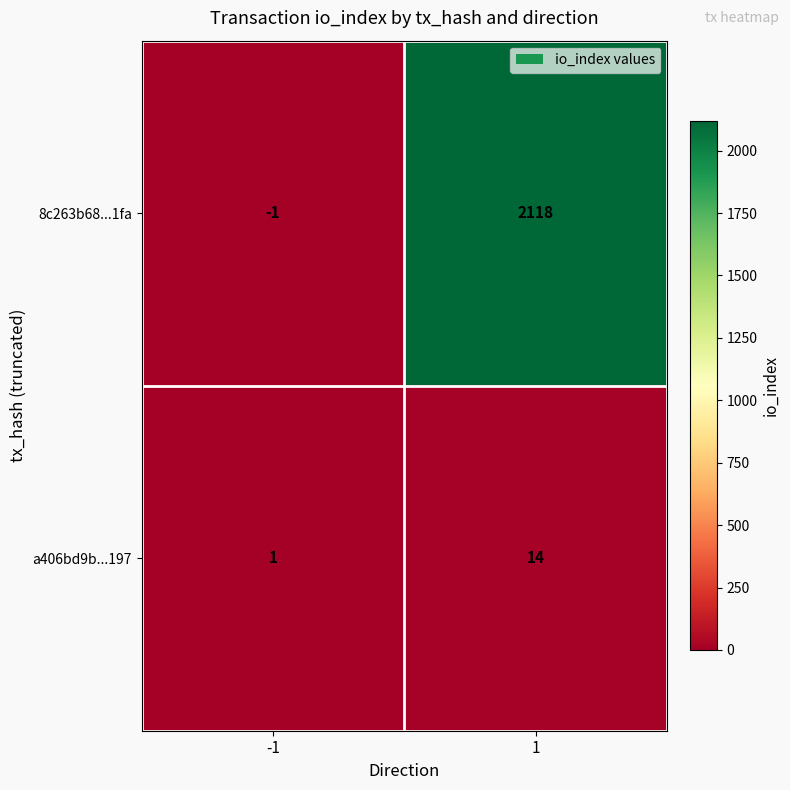

The a406bd9b...197 series shows 2 at -1. True or false?

False